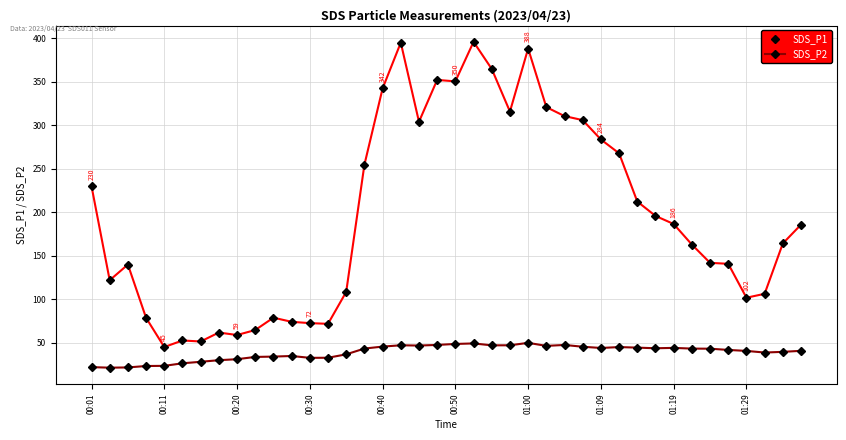

List the series in order of their overall mean, highest first.

SDS_P1, SDS_P2